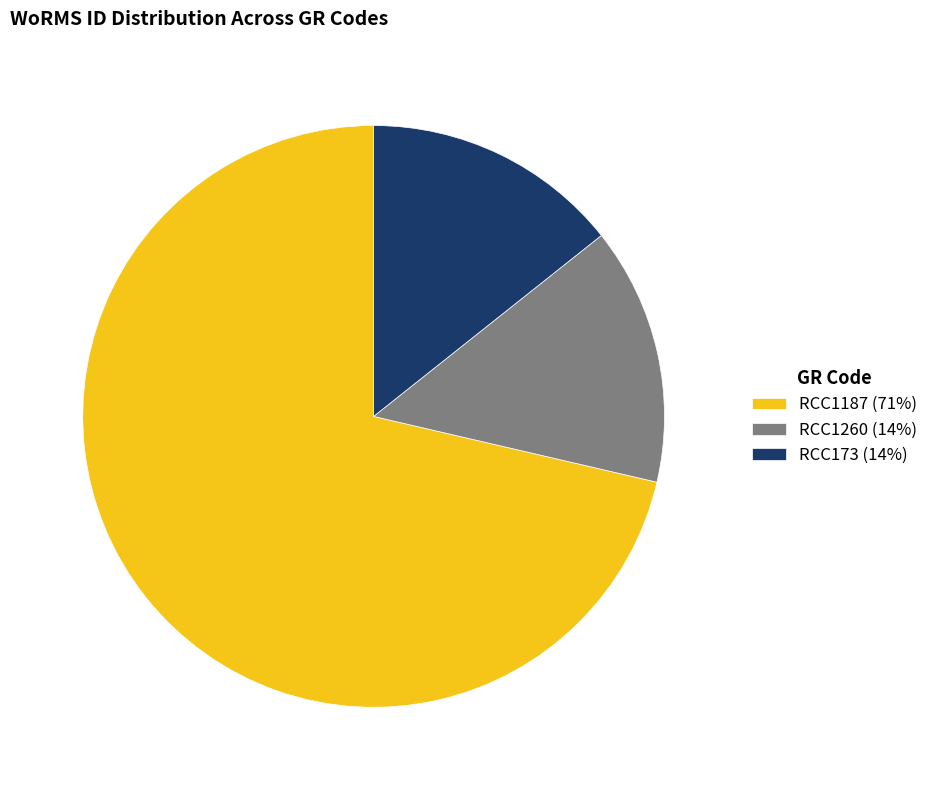

Is RCC1260 the majority of the pie?

No